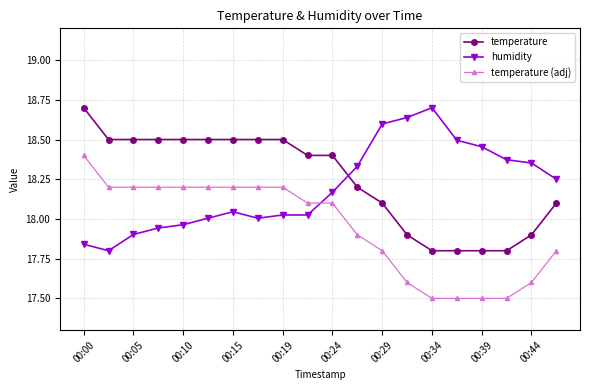

What is the difference between the maximum and minimum values in the humidity series?

0.9